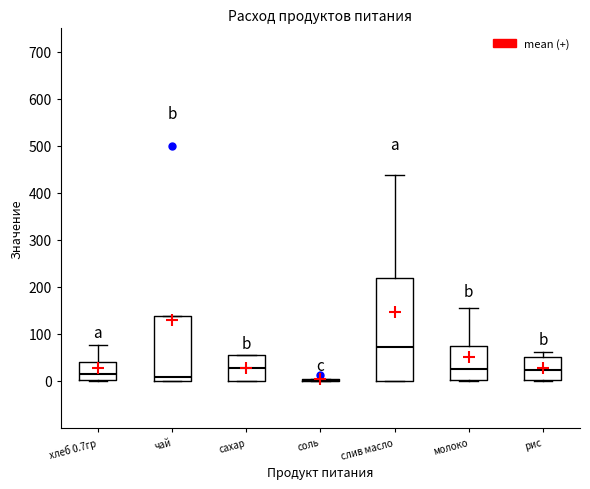

Reading left to right, read every box against the y-axis: the position of its median line, the range the box covers, and the ends of its whiskers. The values are not printed on the chart, so give them approximately, as read against the axis.

хлеб 0.7гр: median 20, box 0 to 40, whiskers 0 to 80
чай: median 10, box 0 to 140, whiskers 0 to 140
сахар: median 30, box 0 to 50, whiskers 0 to 60
соль: box collapsed to a line at 0, whiskers 0 to 0
слив масло: median 70, box 0 to 220, whiskers 0 to 440
молоко: median 30, box 0 to 70, whiskers 0 to 160
рис: median 20, box 0 to 50, whiskers 0 to 60